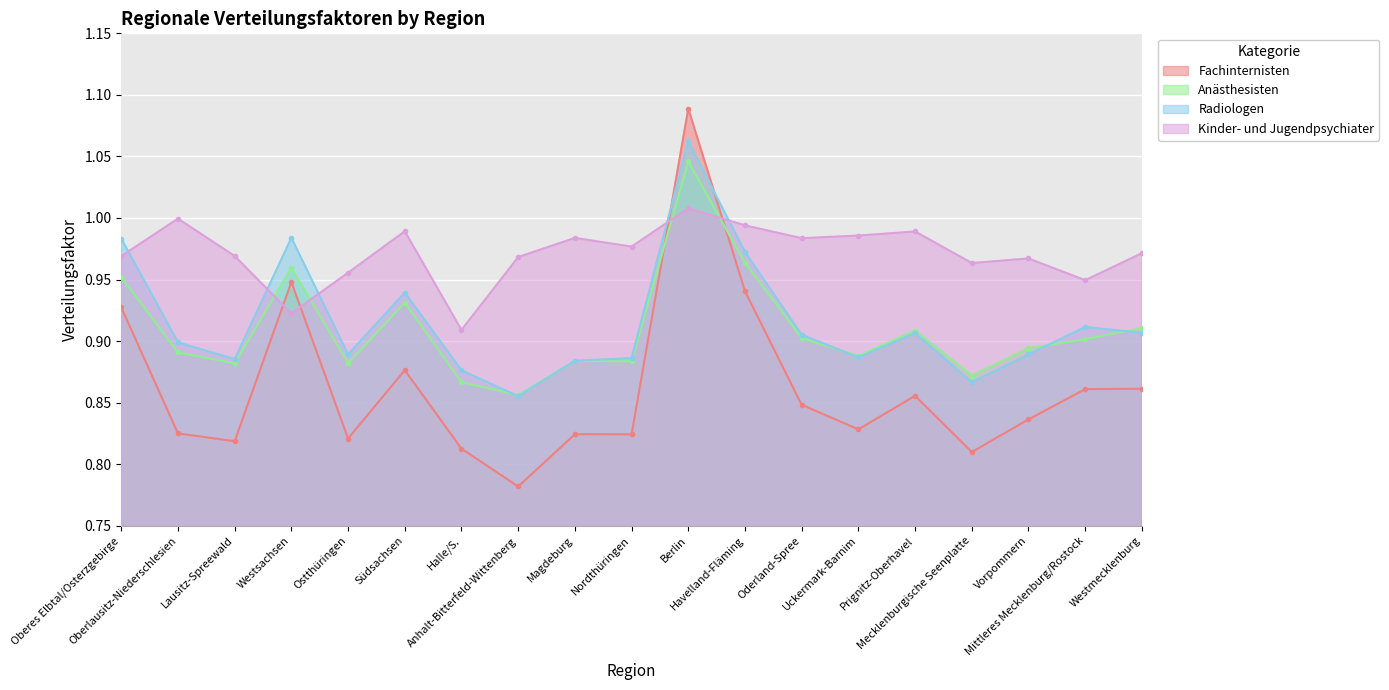

What is the sum of all Fachinternisten values?

16.4